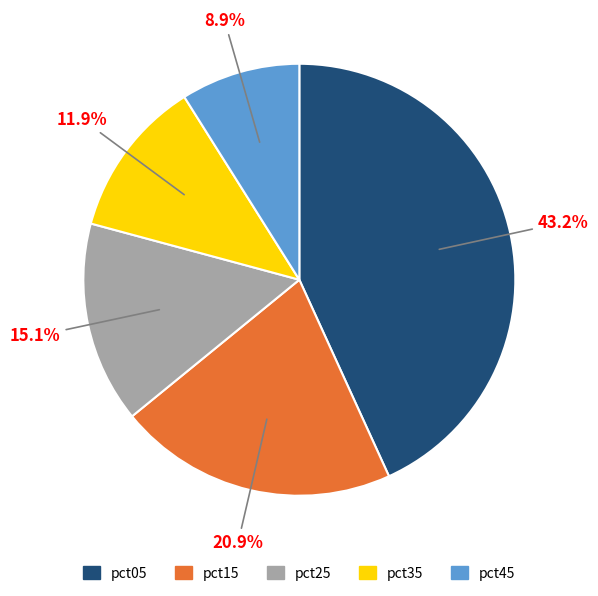

What portion of the pie excludes pct25?

84.9%